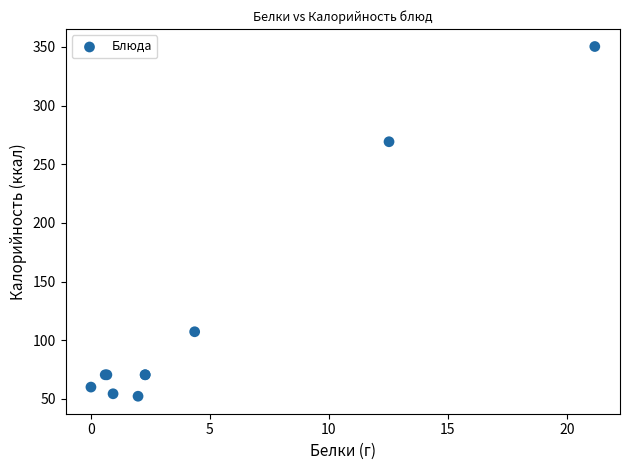

What Y value in the scatter plot is closest to 201?

269.2